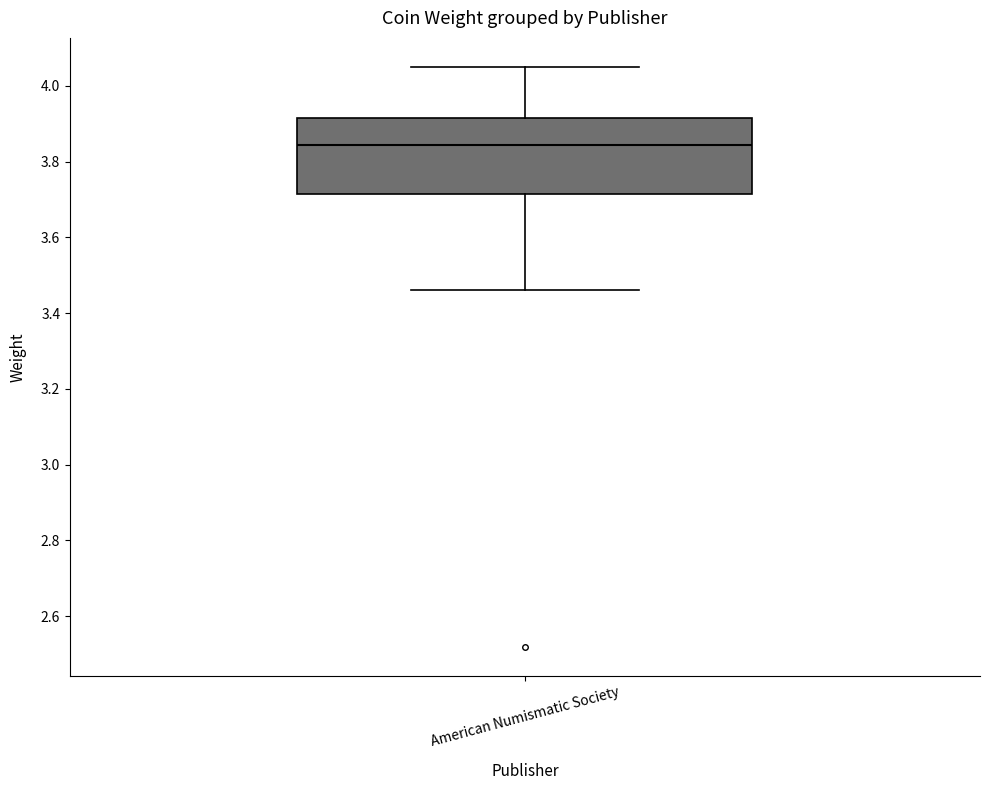

Read this box plot against the y-axis: the position of the median line, the range covered by the box, and the ends of both whiskers. The values are not printed on the chart, so give them approximately, as read against the axis.

median 3.84, box 3.72 to 3.92, whiskers 3.46 to 4.06